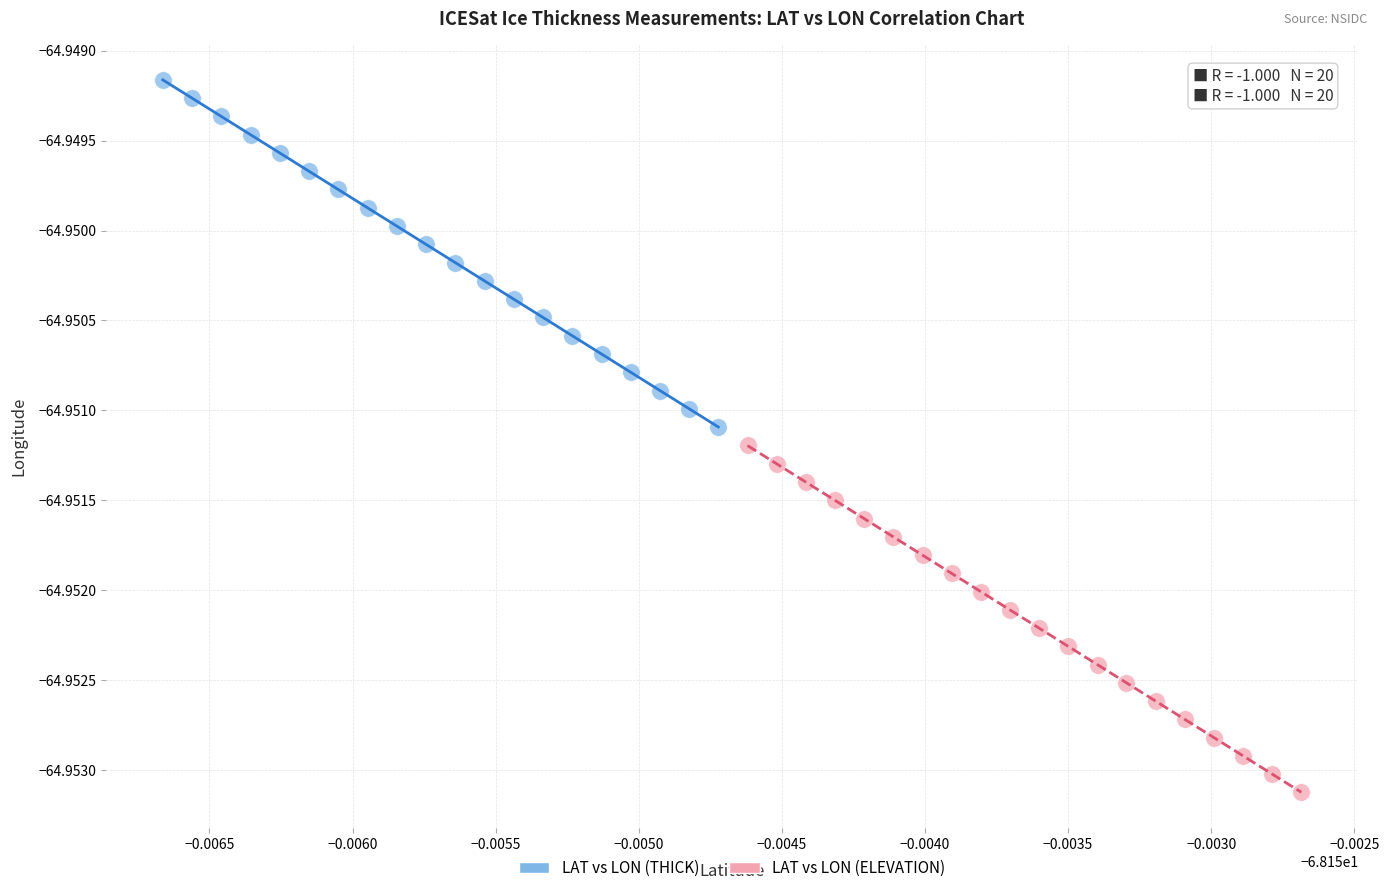

Which series has the widest spread of Y values?

LAT vs LON (THICK)